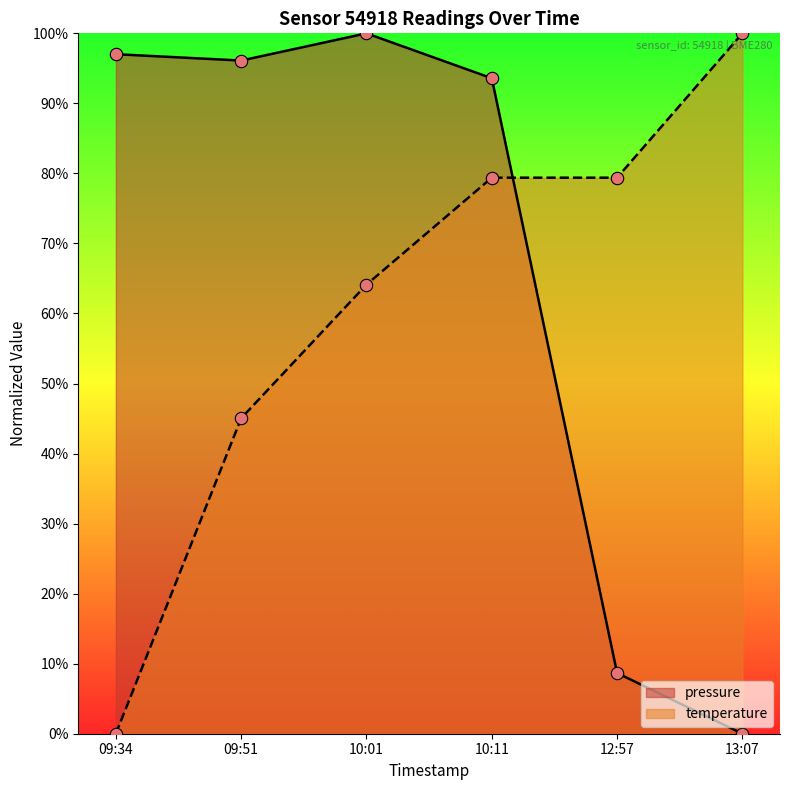

Is the value of temperature at 10:11 greater than the value of pressure at 12:57?

Yes